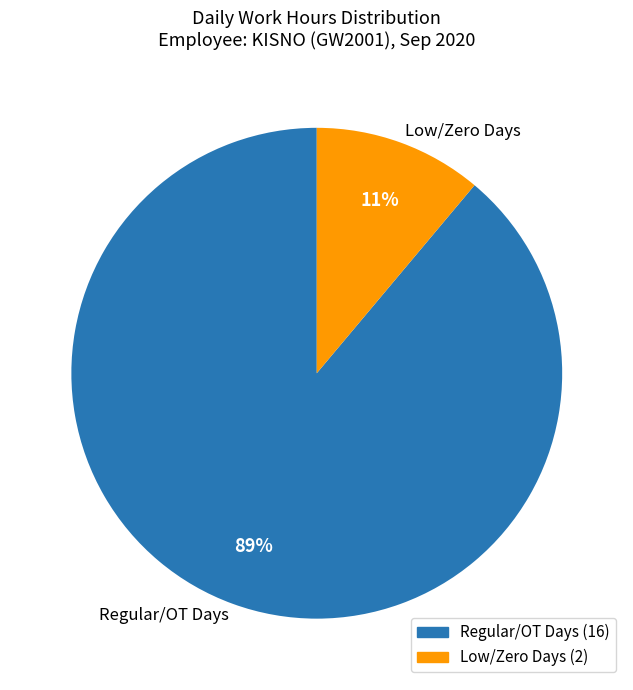

Which category has the smallest portion of the pie?

Low/Zero Days